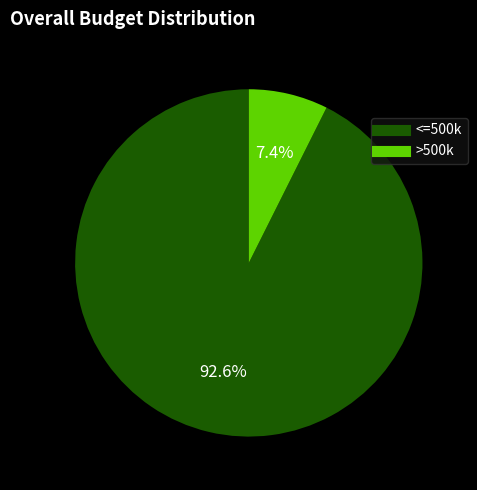

Does any single category account for the majority?

Yes